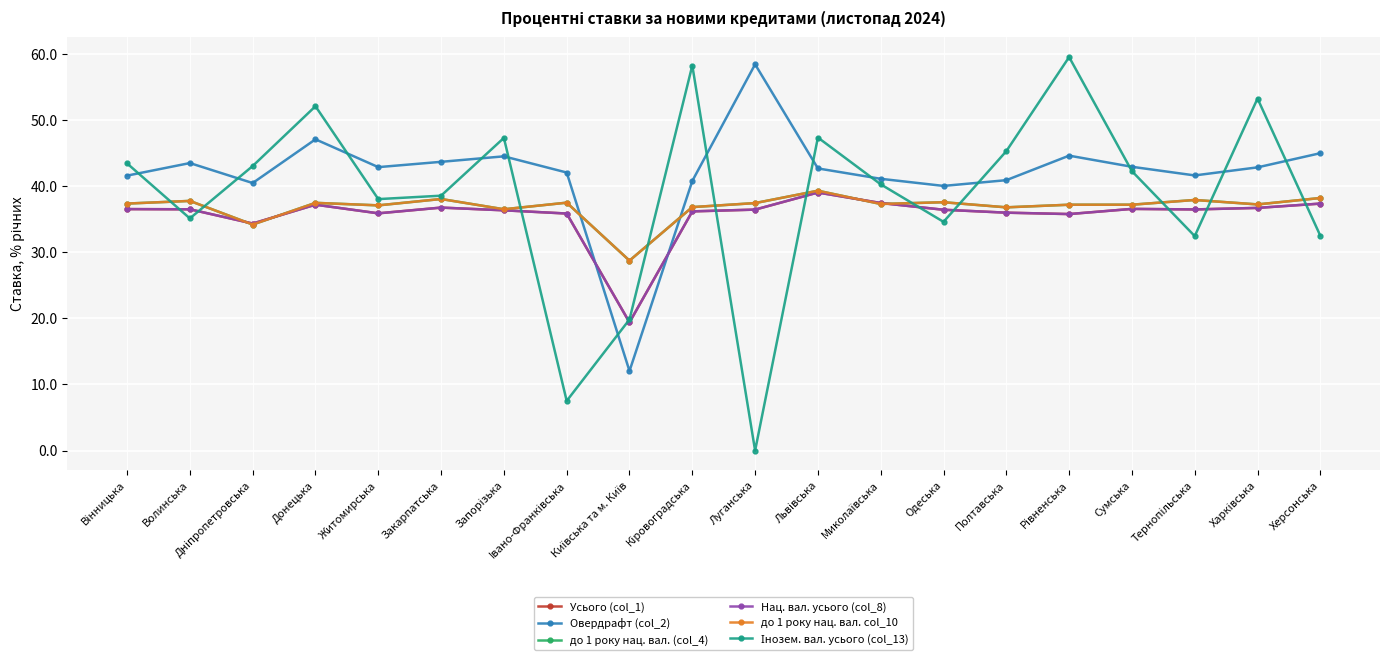

The value of до 1 року нац. вал. col_10 at Рiвненська is 37.2. True or false?

True